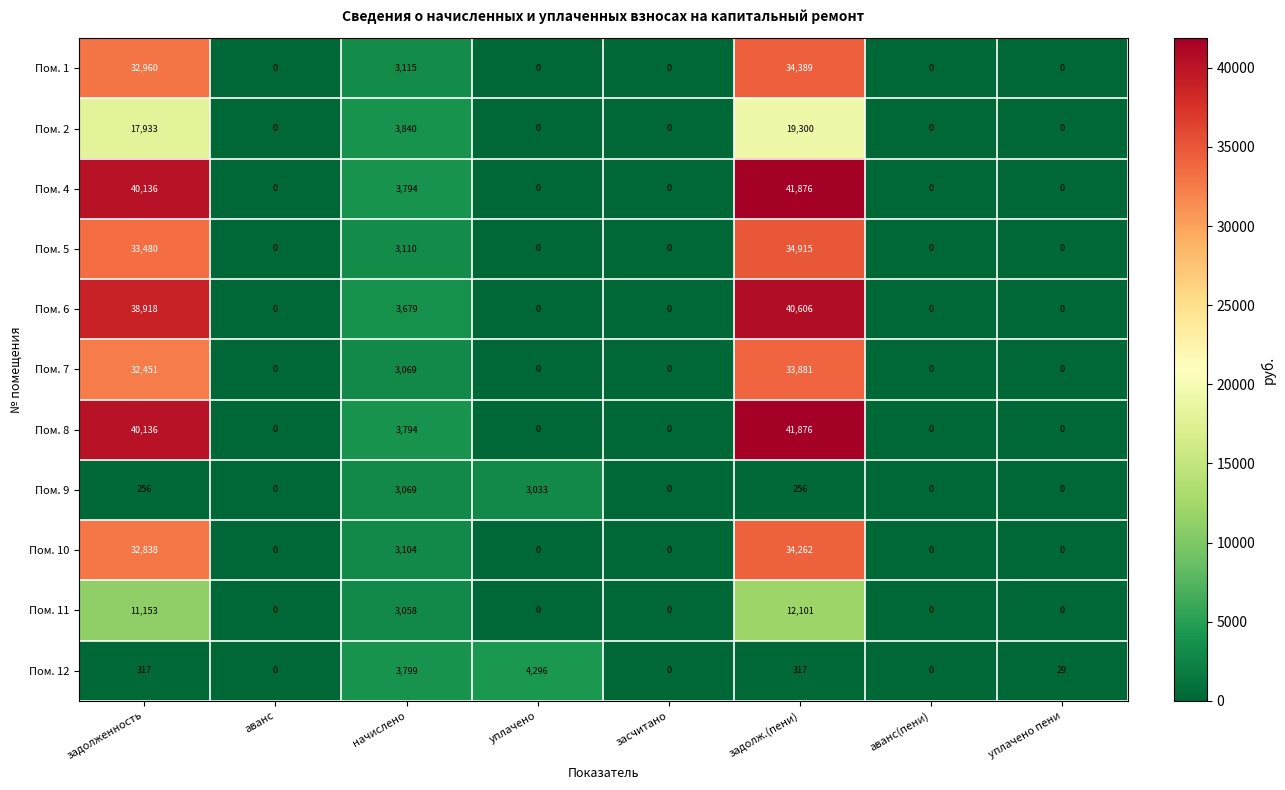

At which category is the sum across all series the highest?

задолж.(пени)